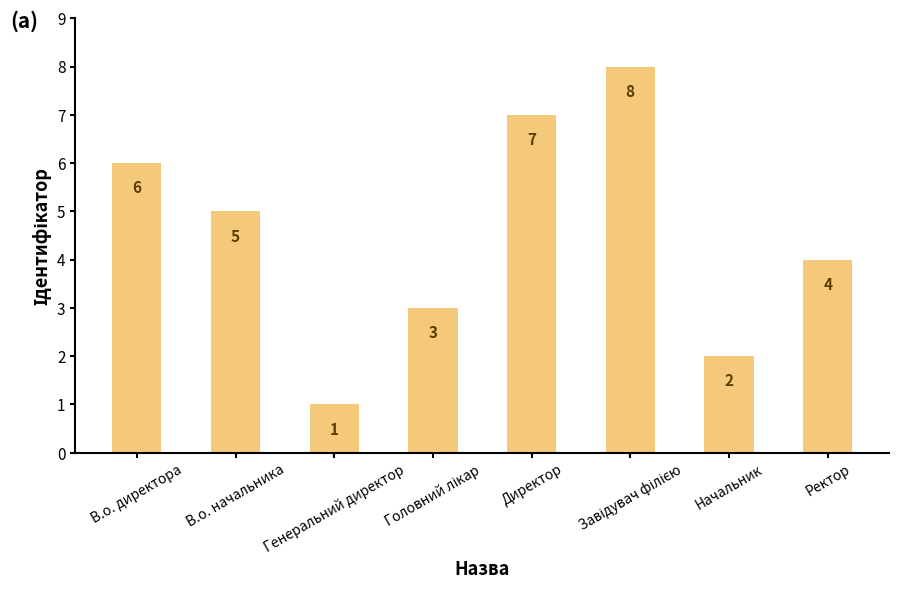

At which category does the chart reach its minimum across all series?

Генеральний директор